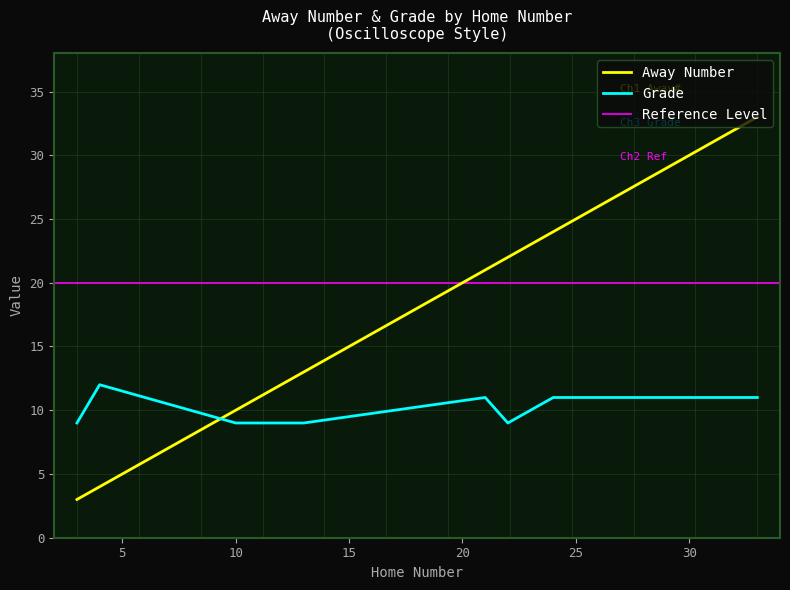

What is the smallest value displayed?

3